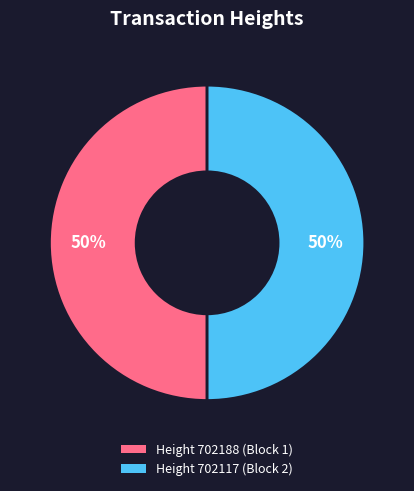

Combined, do Height 702188 (Block 1) and Height 702117 (Block 2) account for over 50%?

Yes